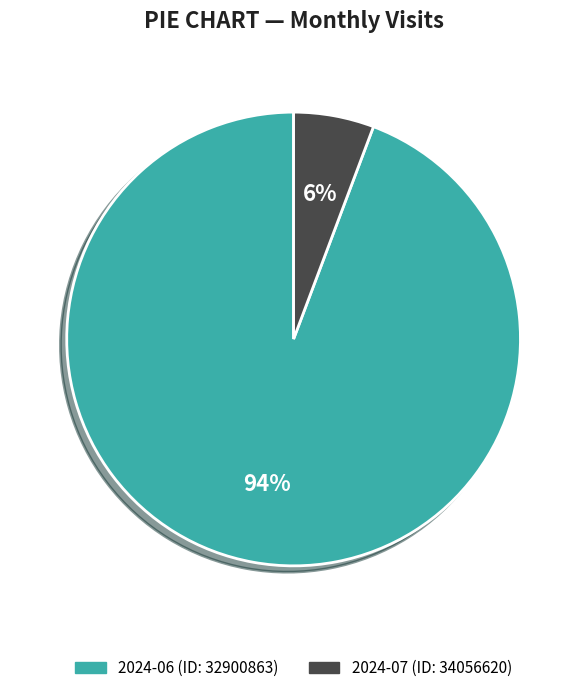

To the nearest percent, what percentage of the pie is 2024-06 (ID: 32900863)?

94%